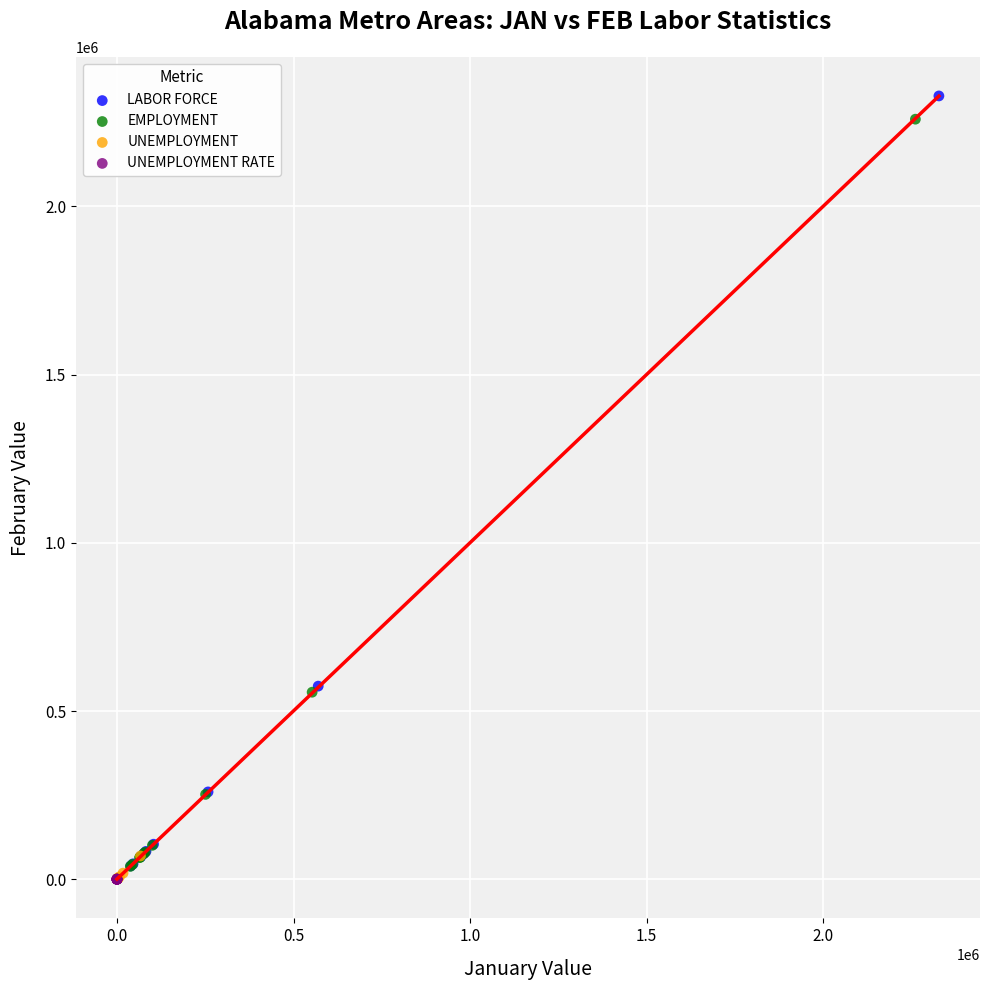

Which series has the widest spread of Y values?

LABOR FORCE